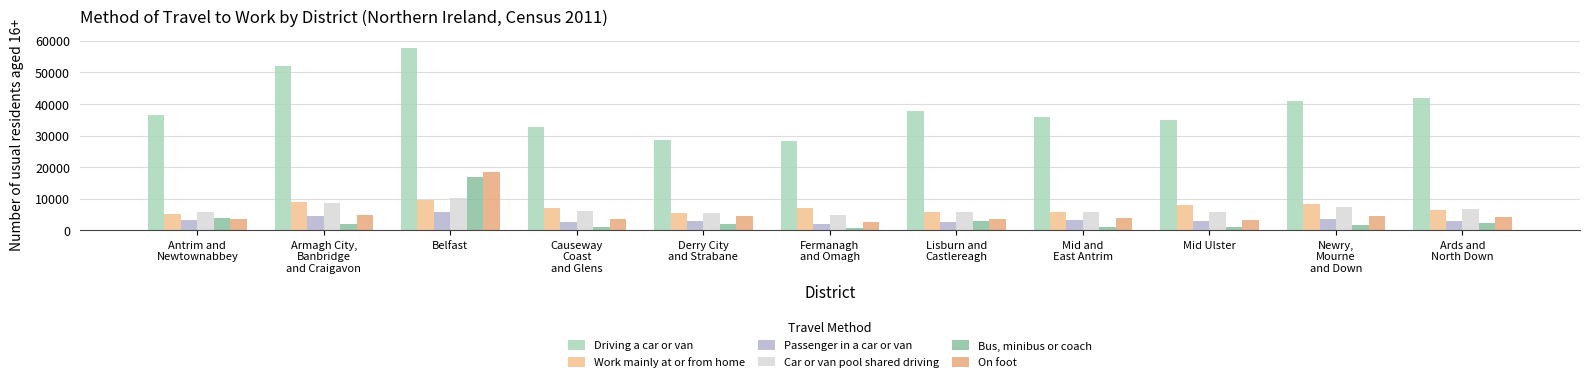

The value of On foot at Derry City
and Strabane is 3038. True or false?

False